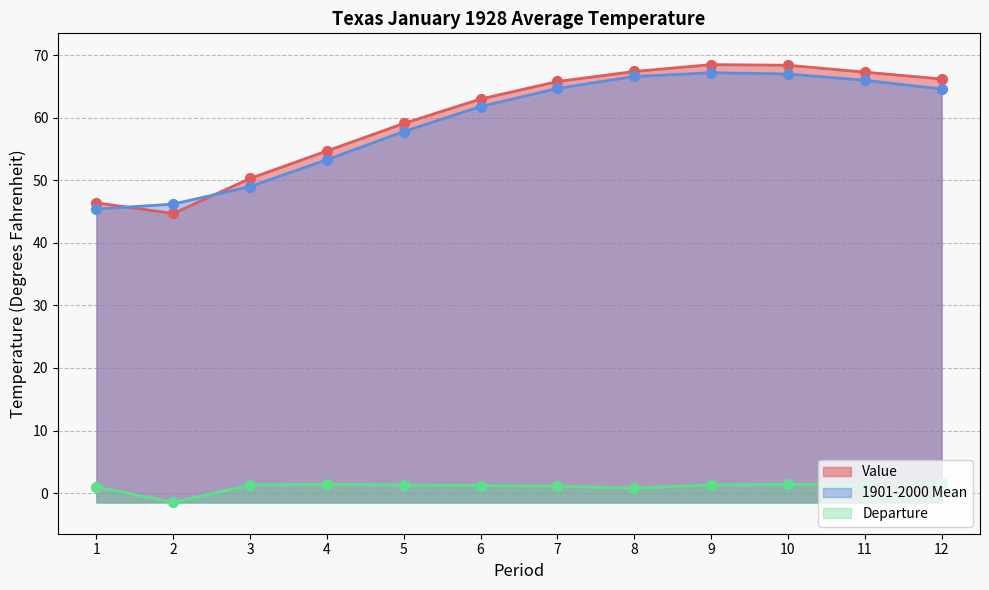

Which series reaches the maximum Y coordinate?

Value